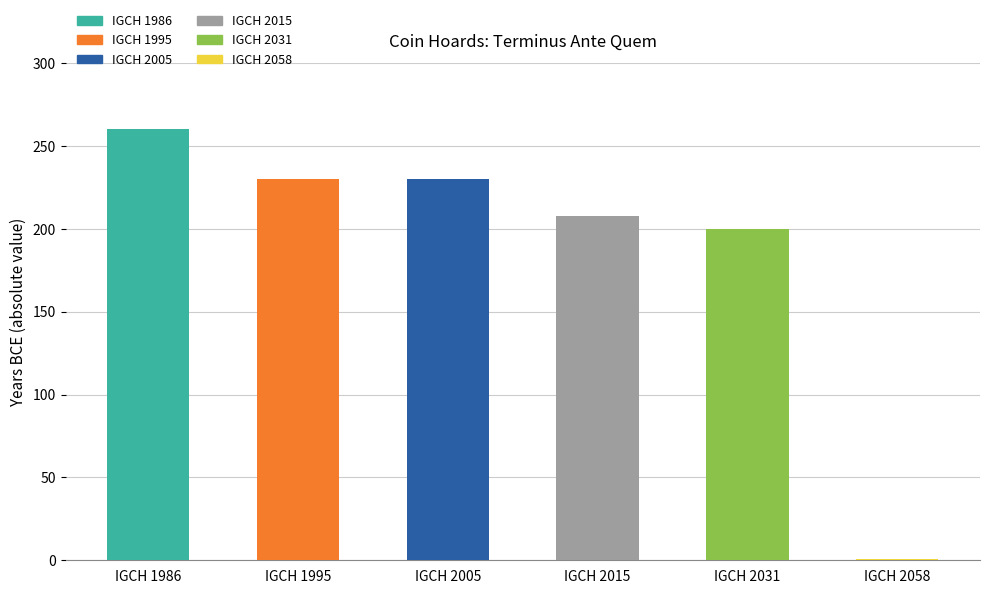

What is the change in value from IGCH 1995 to IGCH 2031?

-30